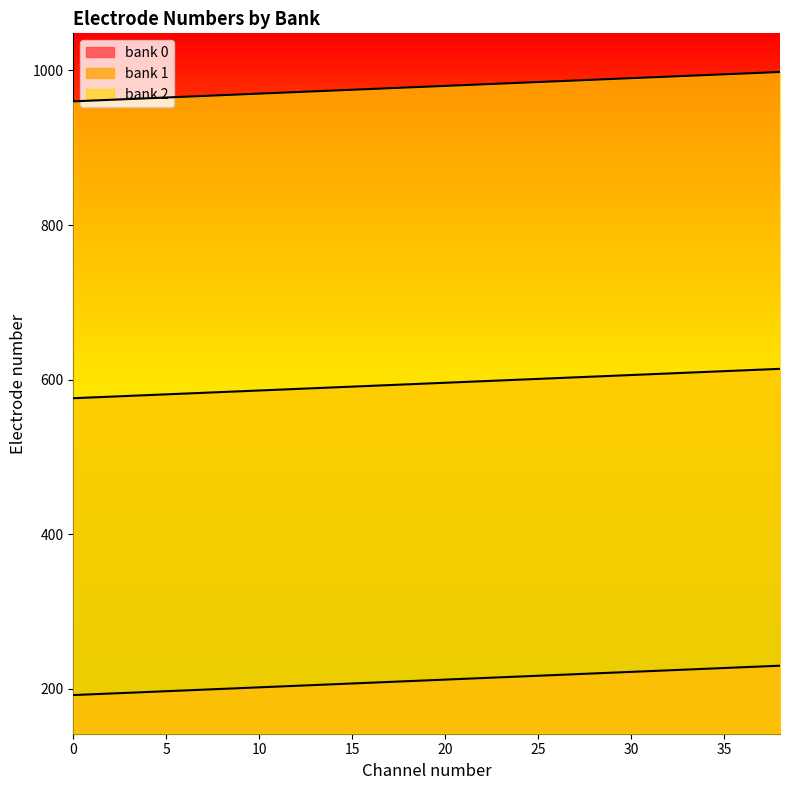

True or false: bank 0 has more than 1 interior local peaks.

False